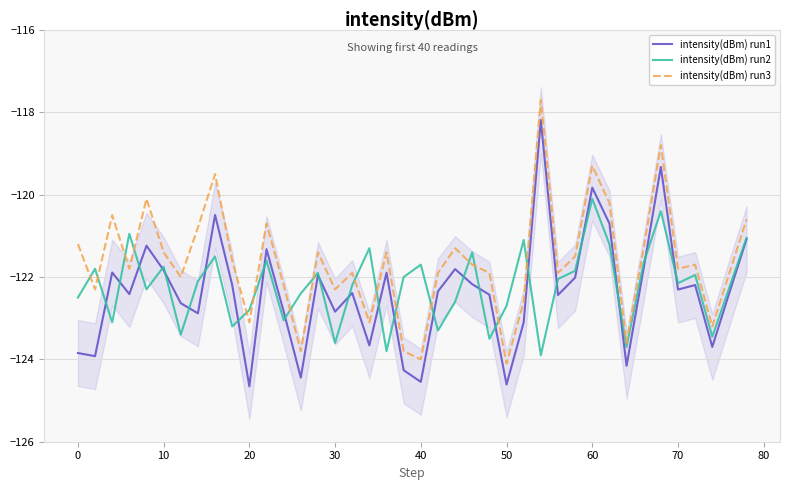

True or false: intensity(dBm) run3 and intensity(dBm) run1 cross at least once.

False